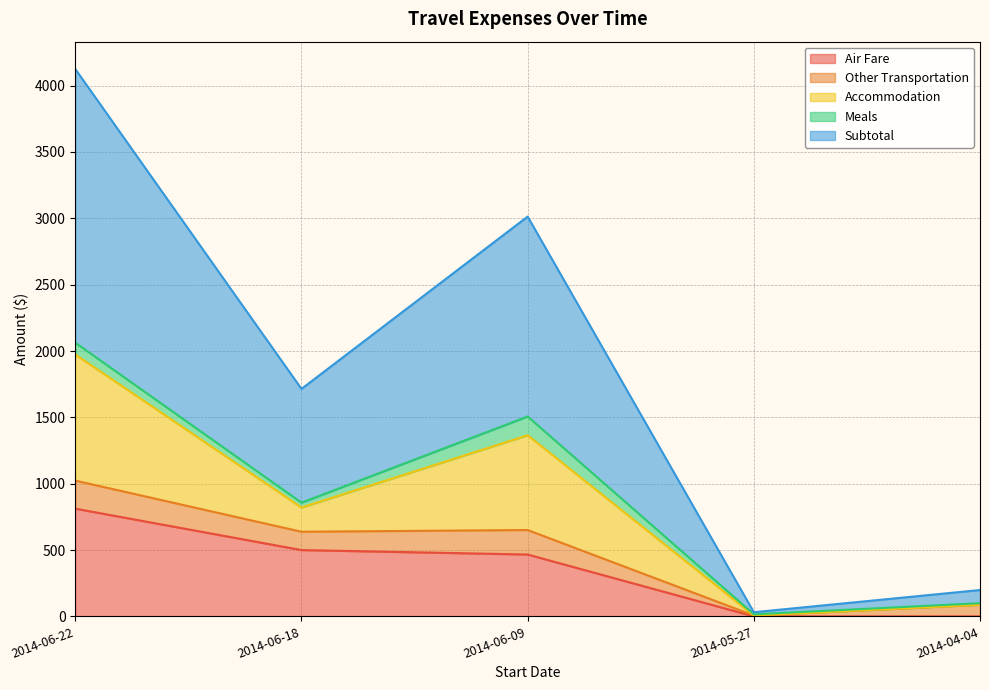

Count the number of data series in this chart.

5